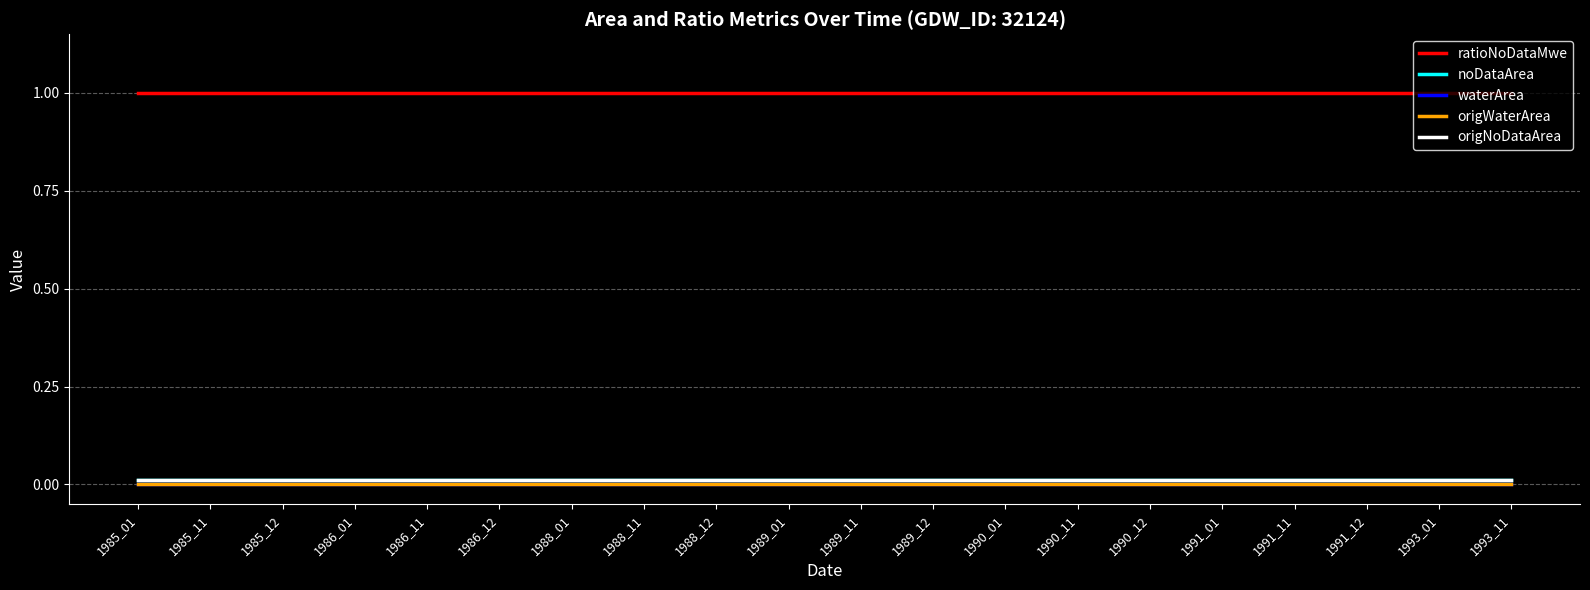

True or false: ratioNoDataMwe has more than 2 interior local peaks.

False